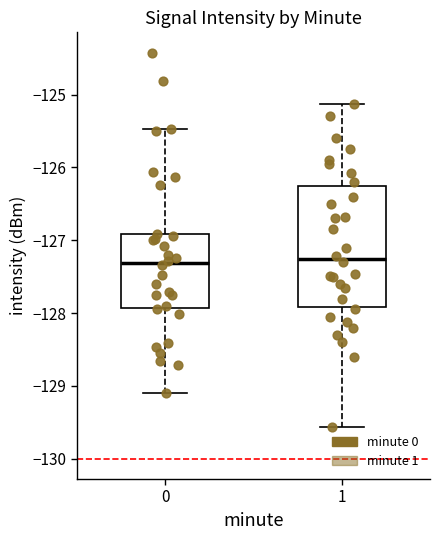

Where does the upper whisker of the box at x = 0 end on the y-axis? The values are not printed on the chart, so give them approximately, as read against the axis.

-125.5